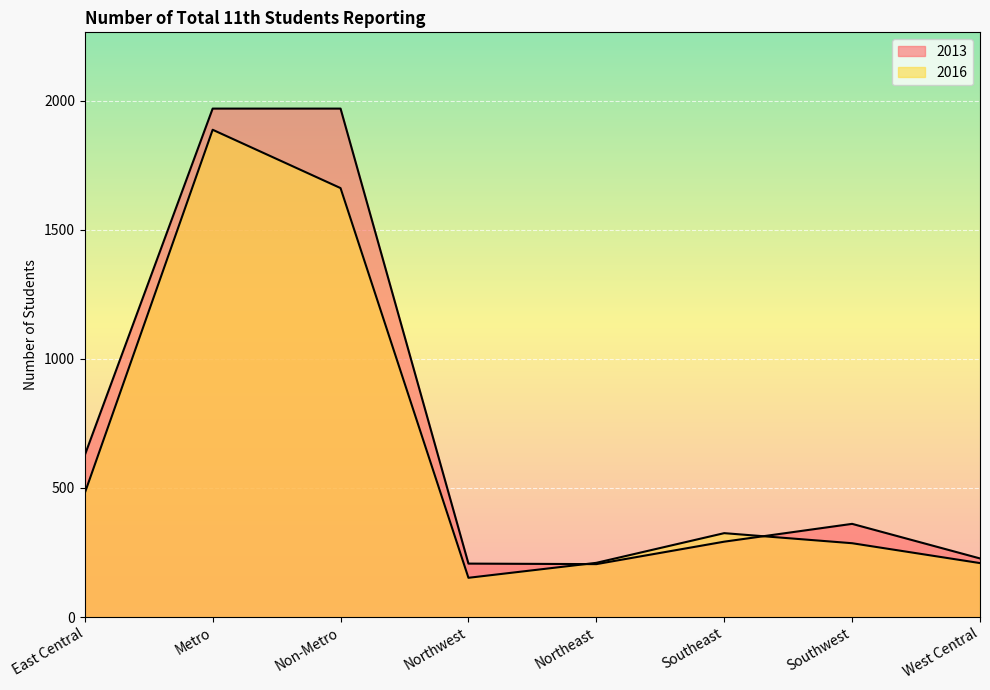

How many lines are shown in the chart?

2